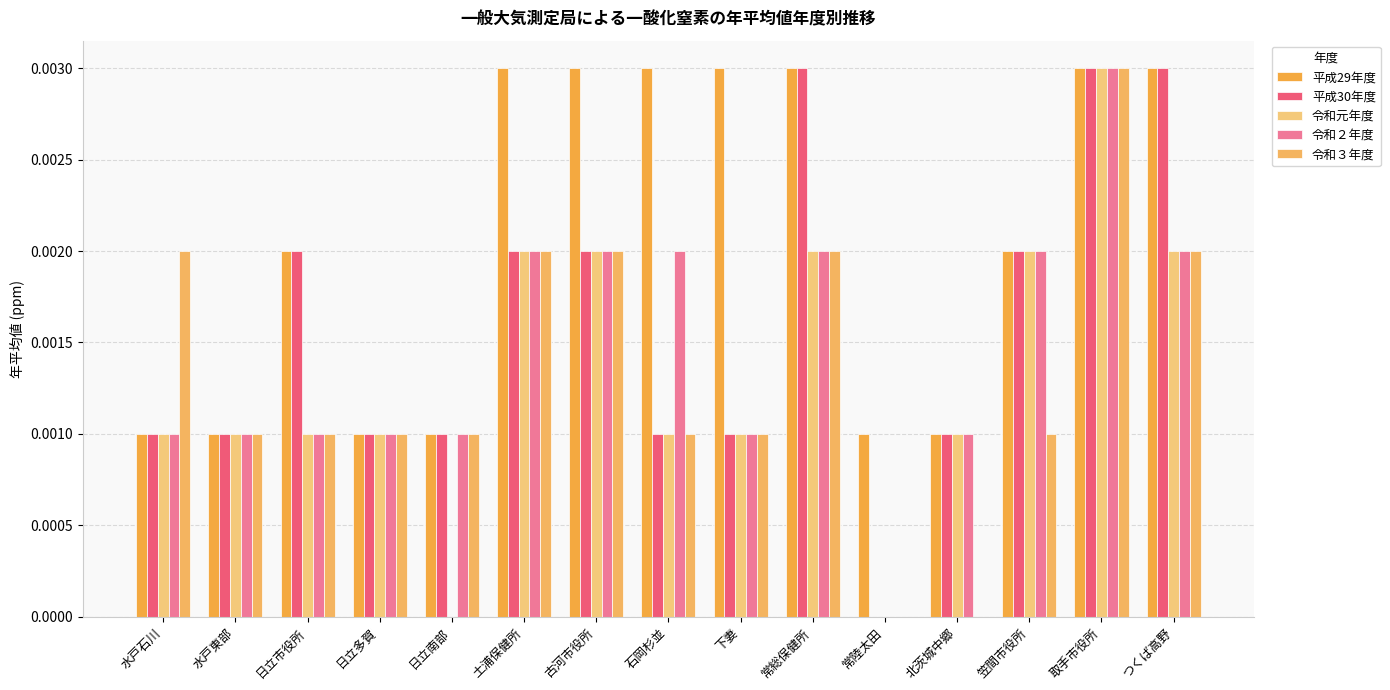

The 平成30年度 series shows 0.0 at 土浦保健所. True or false?

False